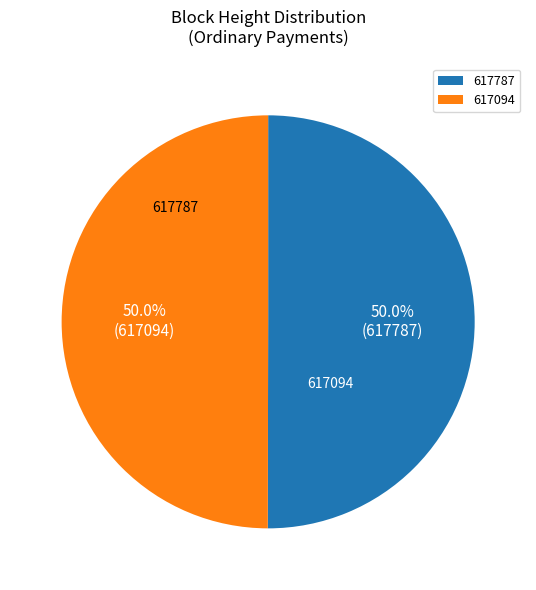

Combined, what portion of the pie is 617787 and 617094?

100.0%